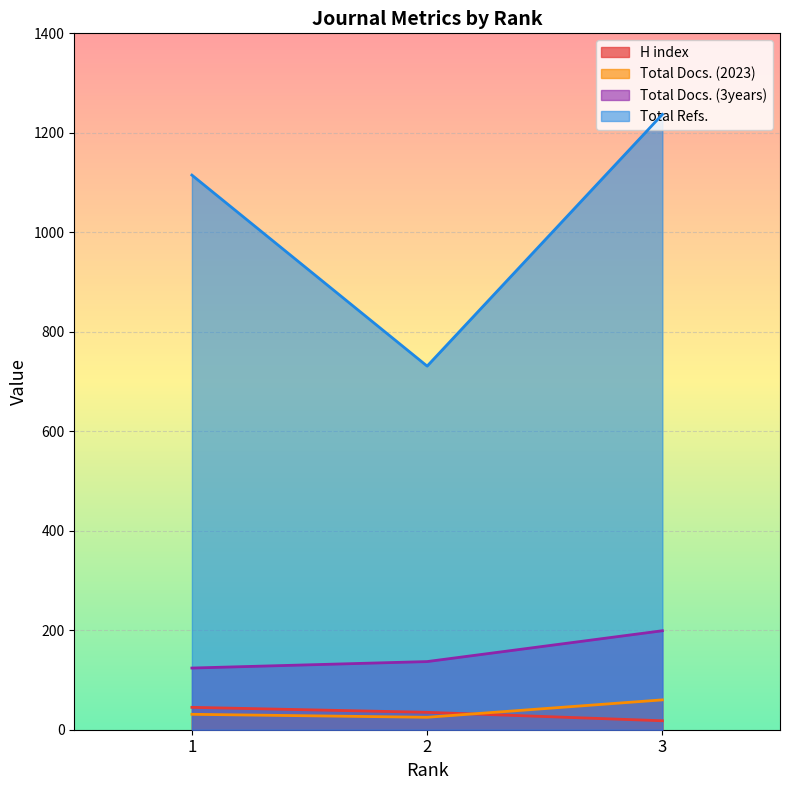

Which series changed the most between 1 and 2?

Total Refs.